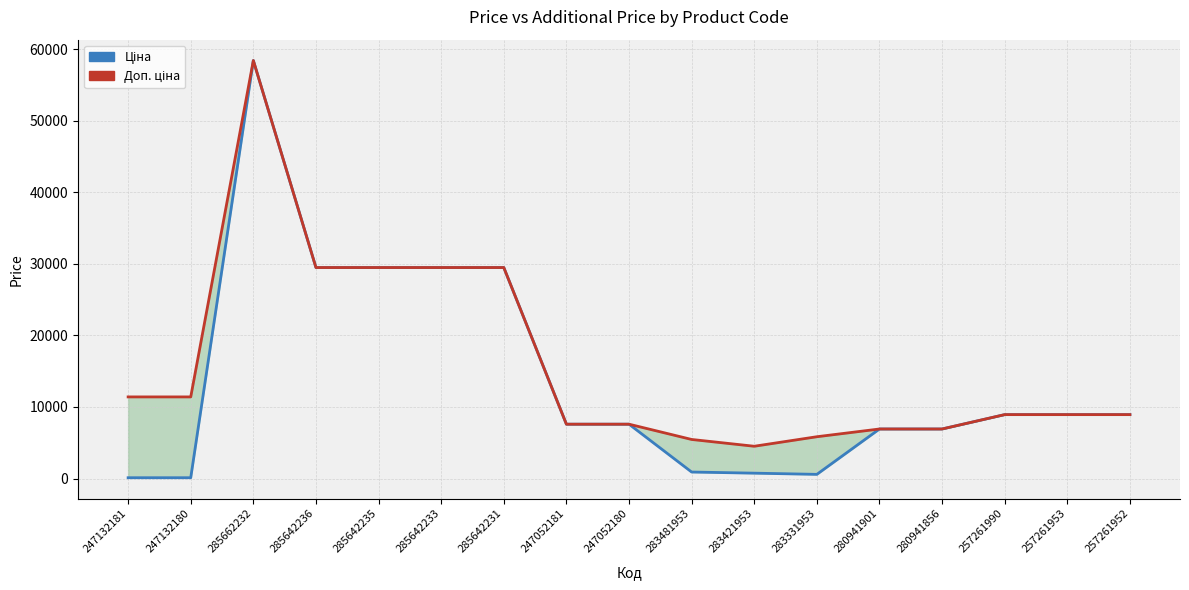

What is the total value across all series at 247132180?

11524.1